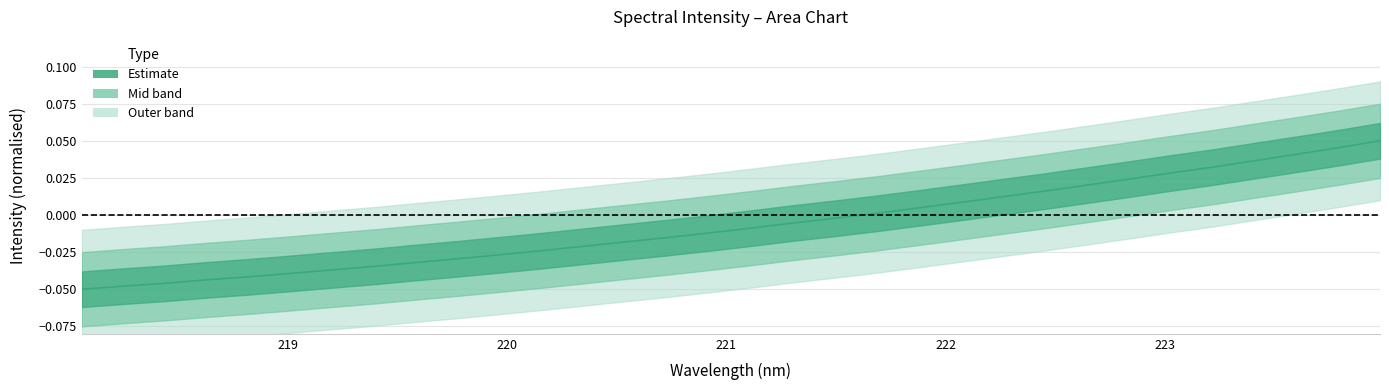

Between 220.3533 and 218.442, which is larger?

220.3533